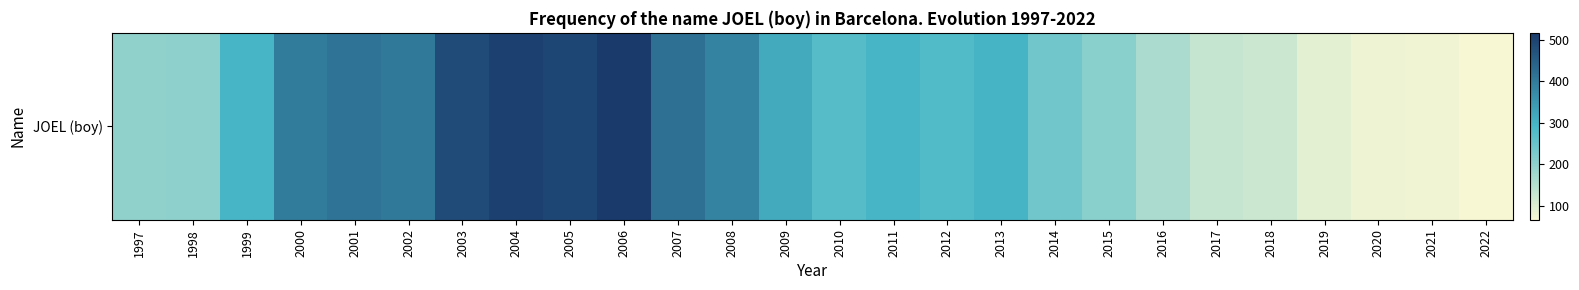

Rank the categories by value from lowest to highest.

2022, 2021, 2020, 2019, 2018, 2017, 2016, 1997, 1998, 2015, 2014, 2010, 2012, 1999, 2011, 2013, 2009, 2008, 2000, 2002, 2001, 2007, 2003, 2005, 2004, 2006